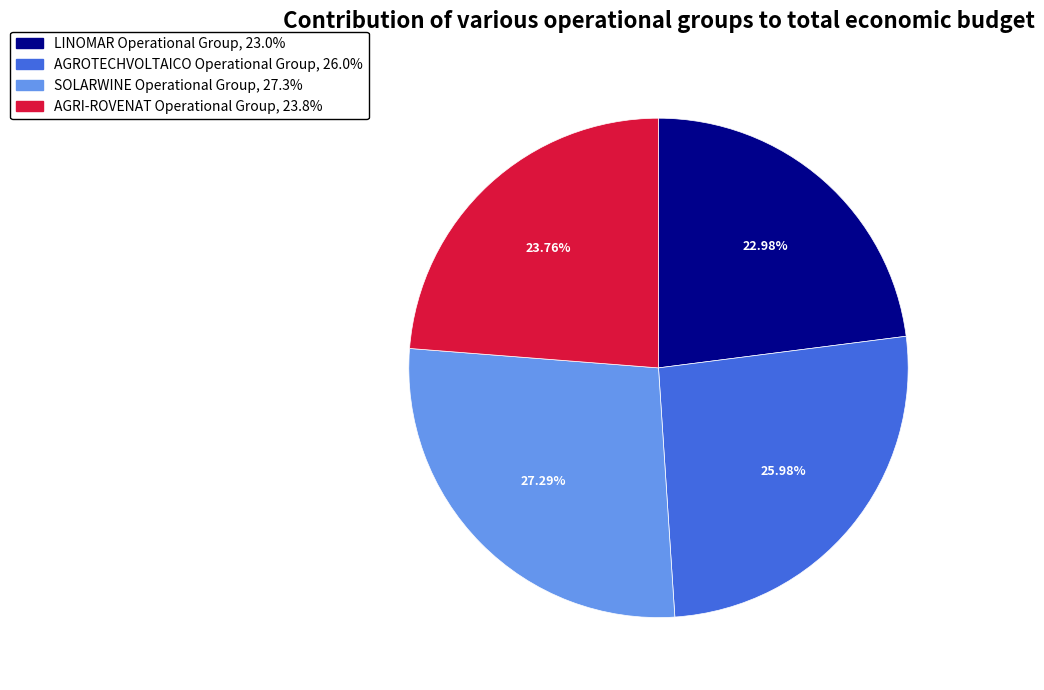

Do AGRI-ROVENAT Operational Group and LINOMAR Operational Group together represent more than half of the pie?

No